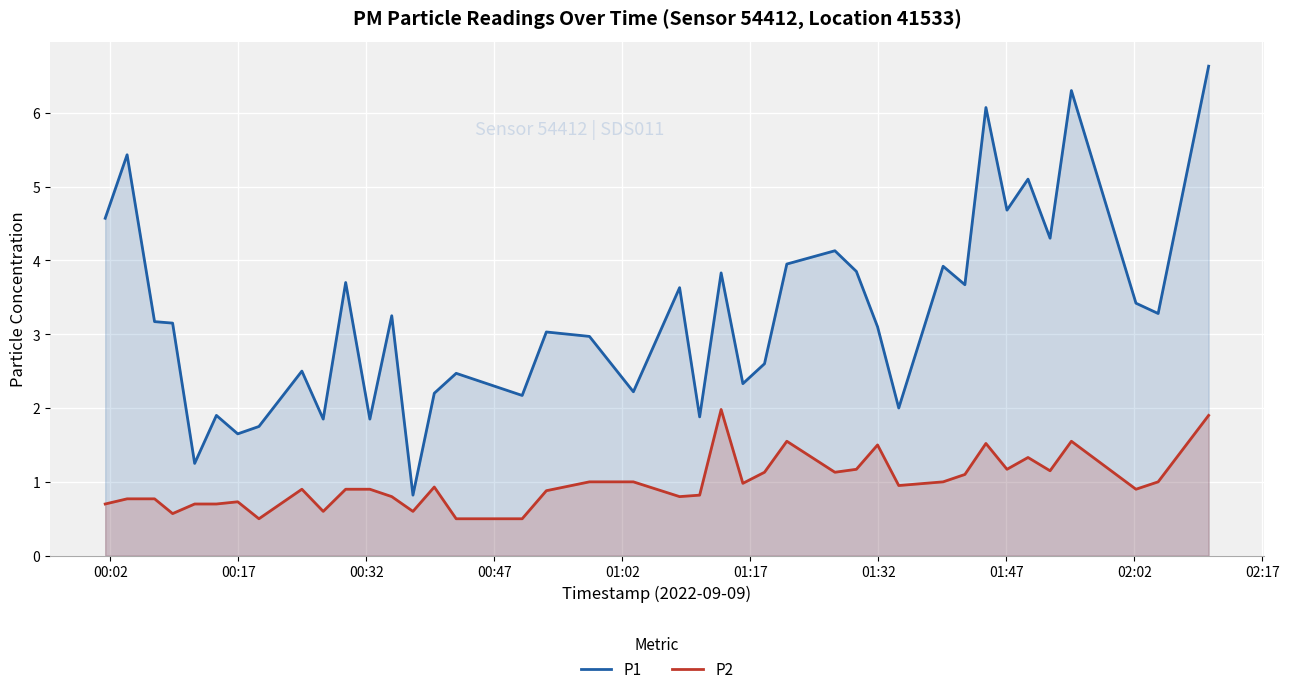

At how many categories does at least one series exceed 4?

9